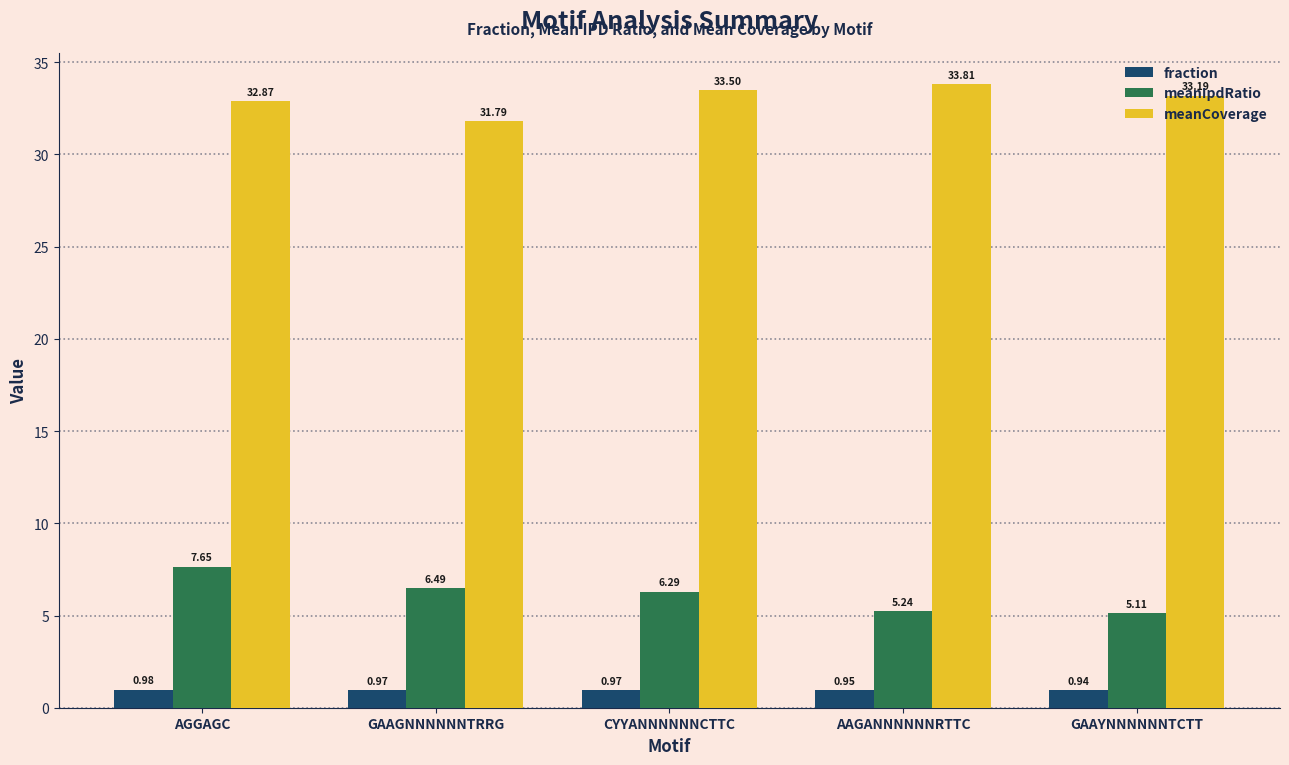

Rank the categories by meanCoverage value from highest to lowest.

AAGANNNNNNRTTC, CYYANNNNNNCTTC, GAAYNNNNNNTCTT, AGGAGC, GAAGNNNNNNTRRG